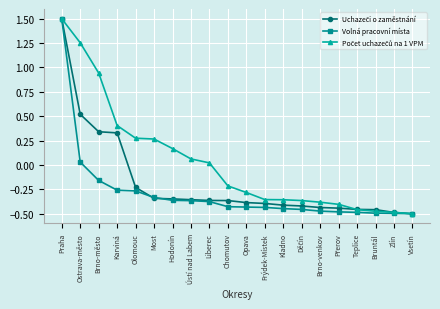

How many lines are shown in the chart?

3